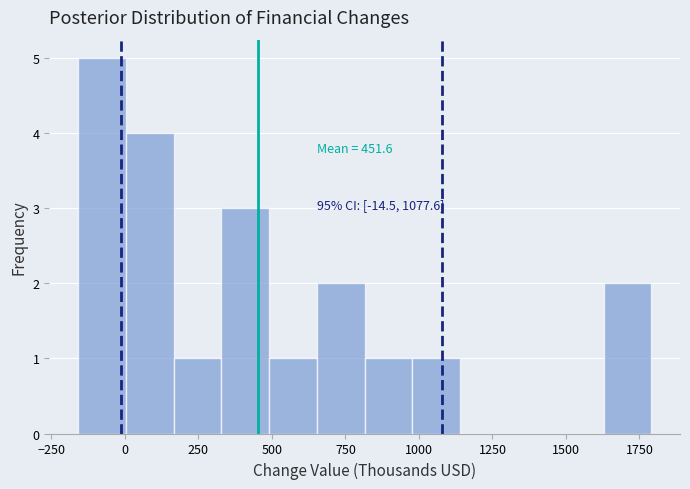

Around what value on the x-axis is the tallest bar? Give the approximate position of its centre, as read against the axis.

-100